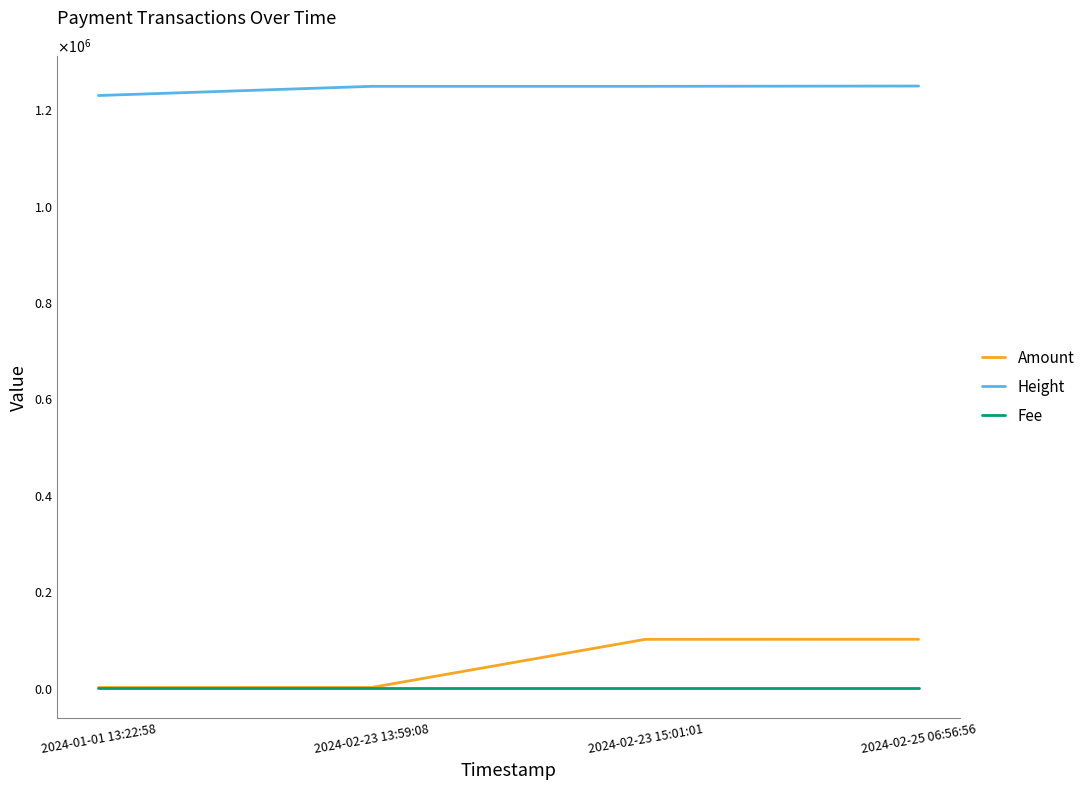

What are all the series names shown in the legend?

Amount, Height, Fee